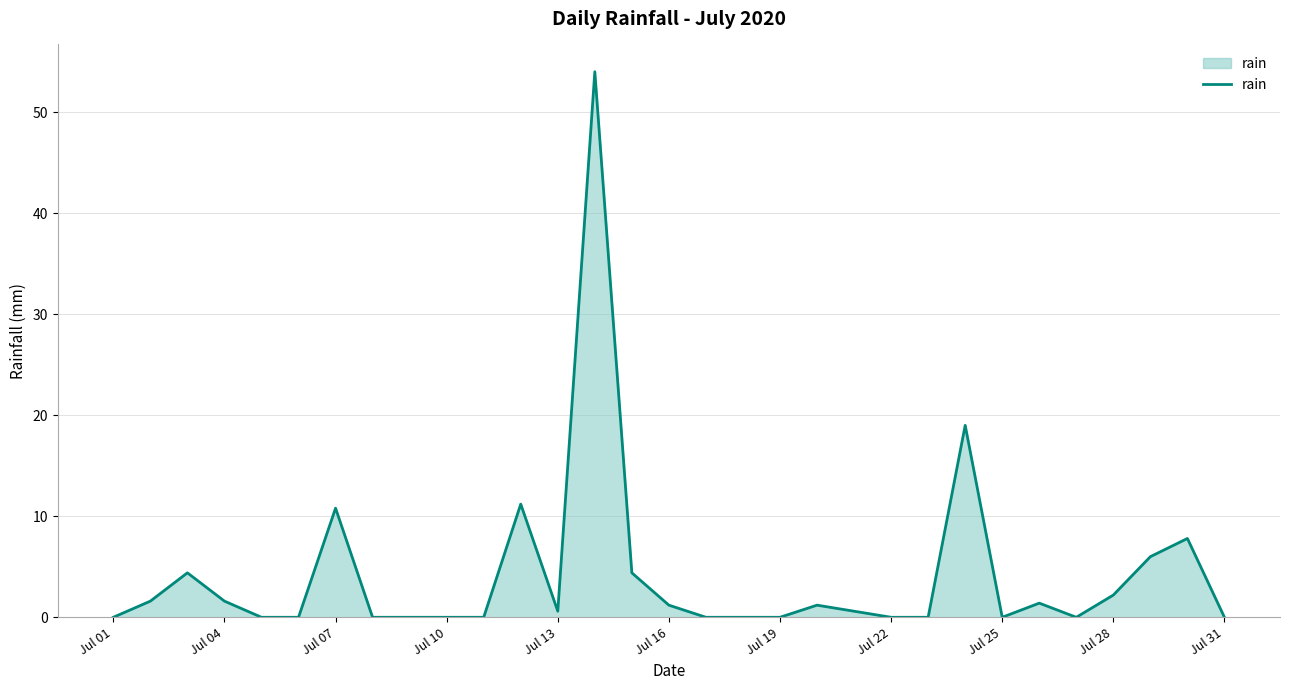

How many lines are shown in the chart?

1